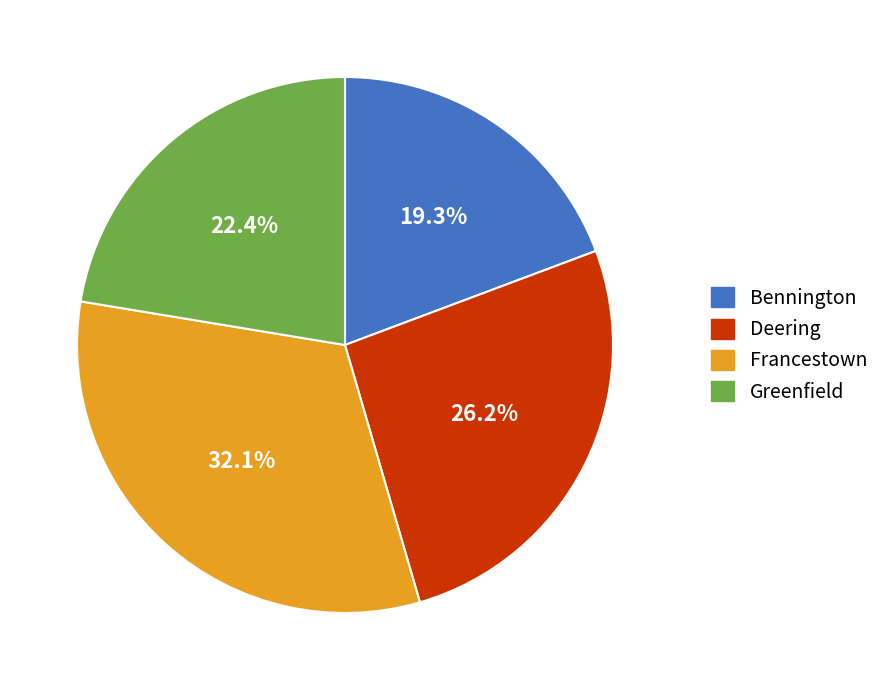

Which slice is the smallest?

Bennington